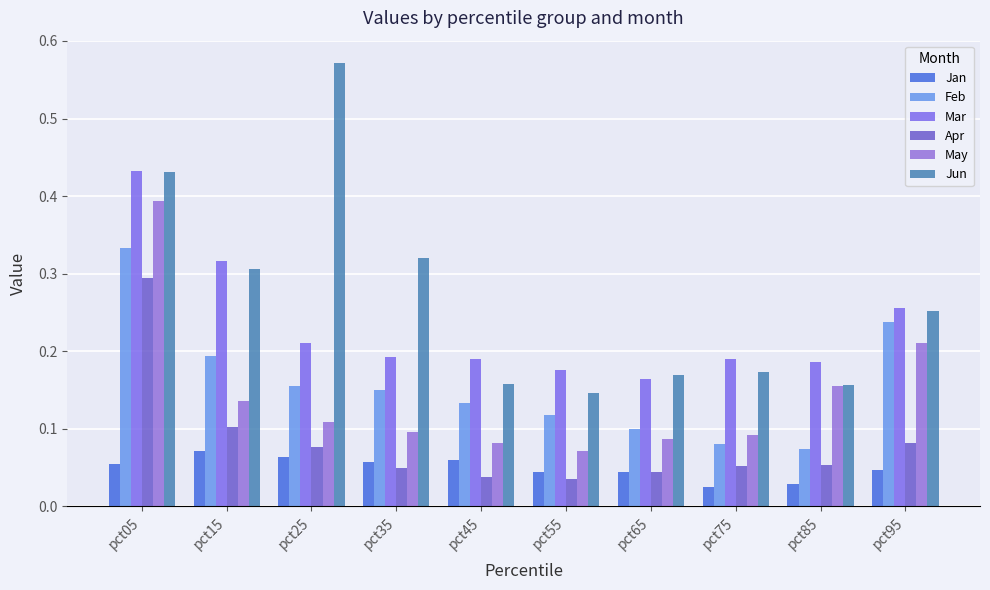

List the labels in order of May value, smallest first.

pct55, pct45, pct65, pct75, pct35, pct25, pct15, pct85, pct95, pct05